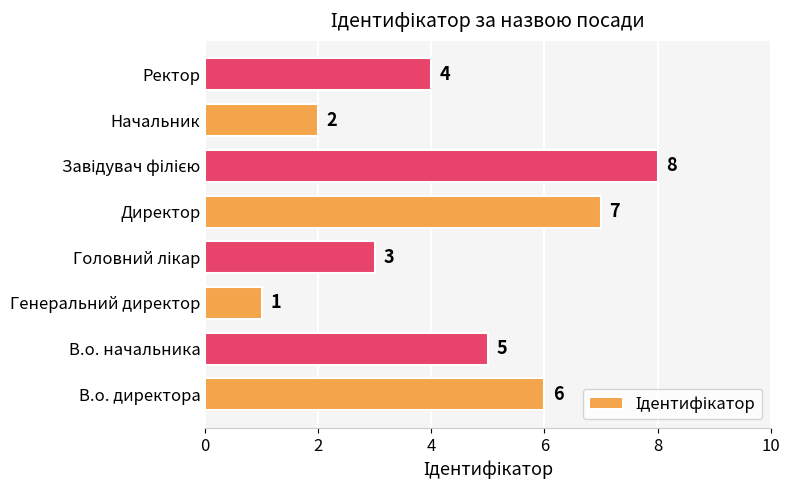

Reading bottom to top, what are all the values shown in this chart?

6	5	1	3	7	8	2	4